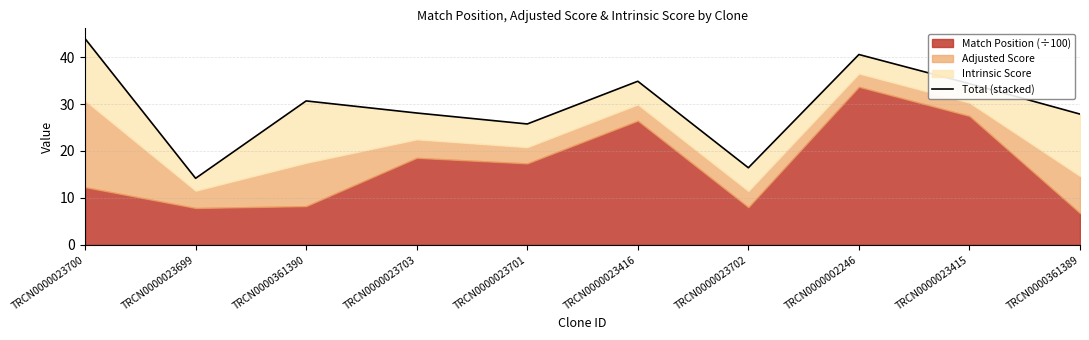

List the labels in order of value, largest first.

TRCN0000023700, TRCN0000002246, TRCN0000023416, TRCN0000023415, TRCN0000361390, TRCN0000023703, TRCN0000361389, TRCN0000023701, TRCN0000023702, TRCN0000023699